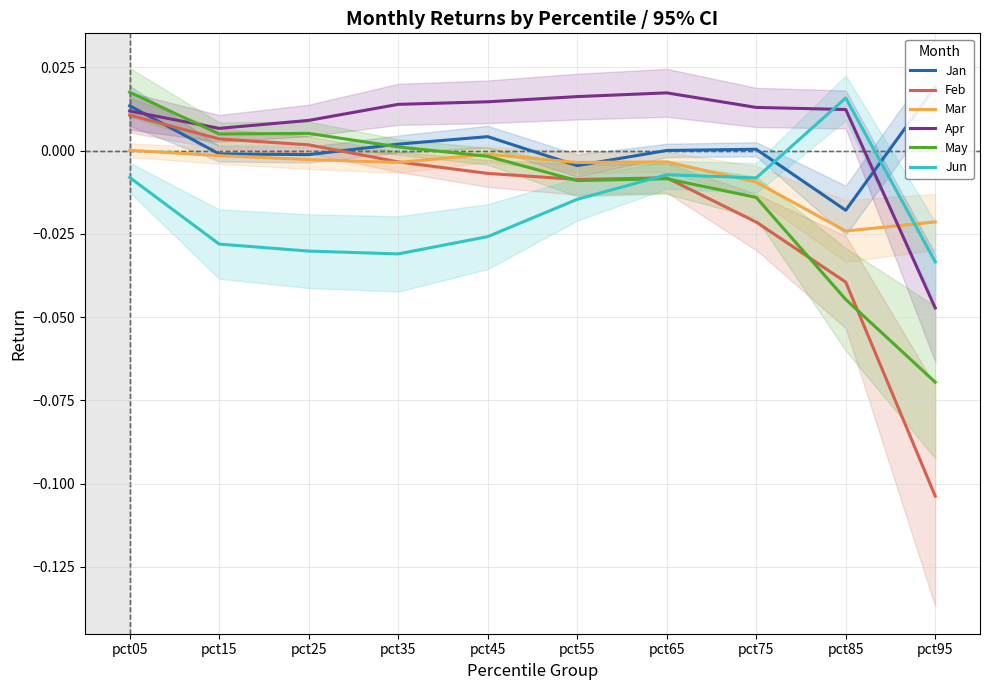

How many interior local peaks does the May series have?

2